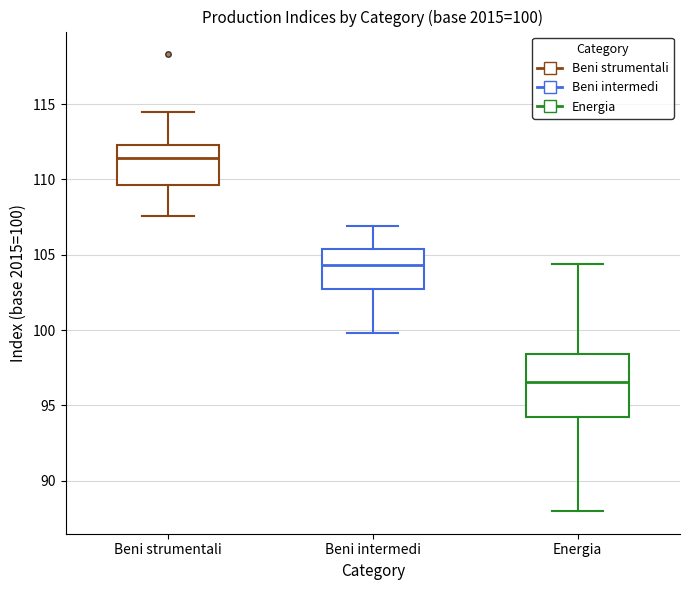

Which box's median line is the lowest?

Energia